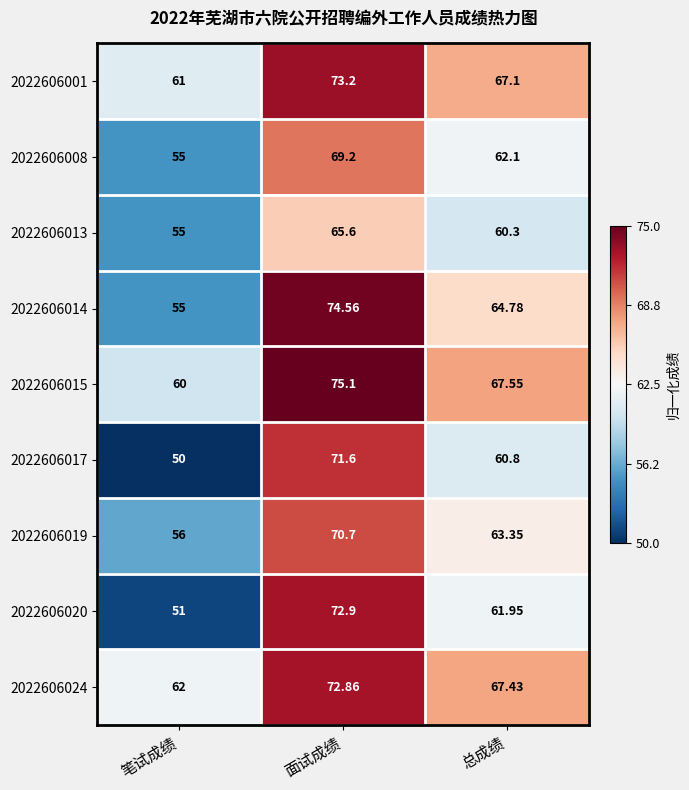

Where is 2022606001 nearest to the value 67?

总成绩